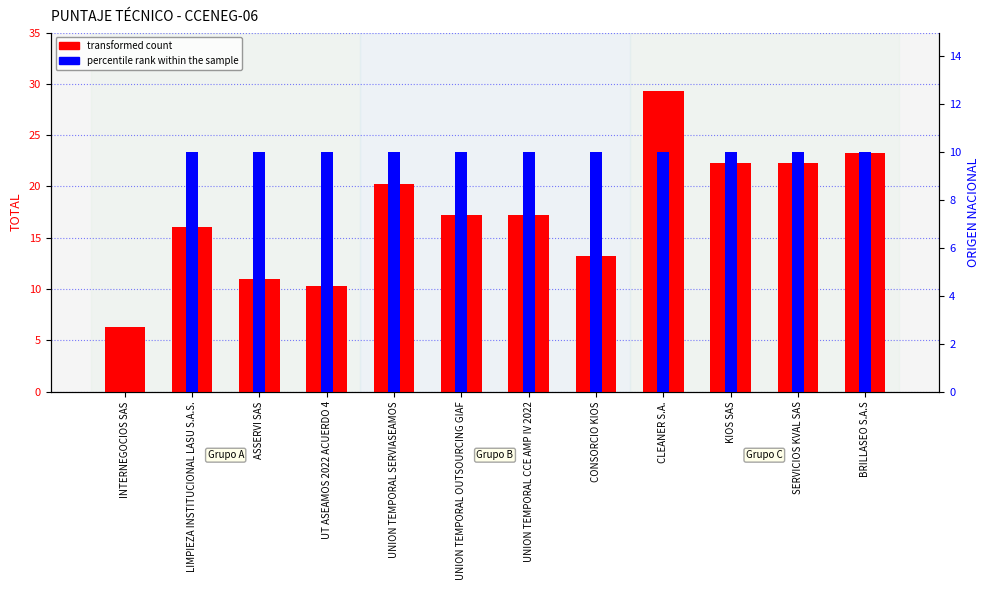

Between CLEANER S.A. and UT ASEAMOS 2022 ACUERDO 4, which is larger?

CLEANER S.A.